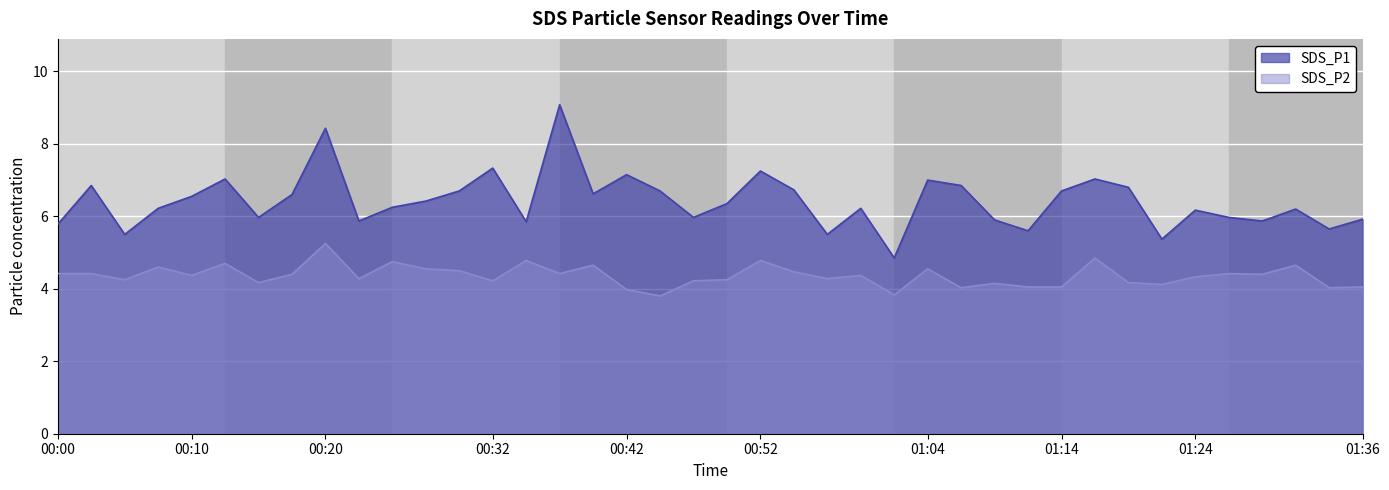

Rank the series by their maximum value, from highest to lowest.

SDS_P1, SDS_P2